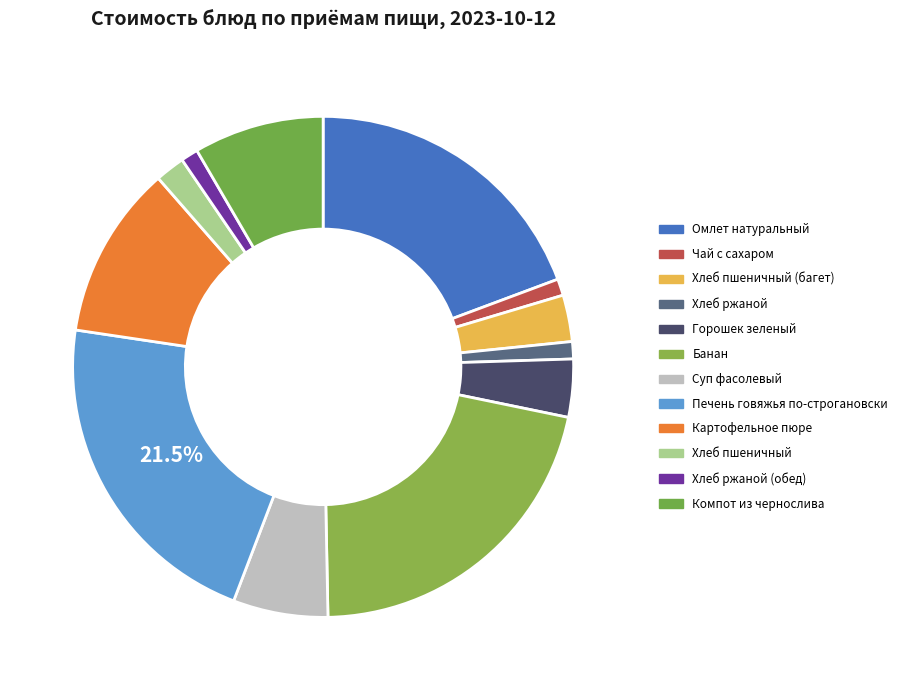

Is Печень говяжья по-строгановски the majority of the pie?

No